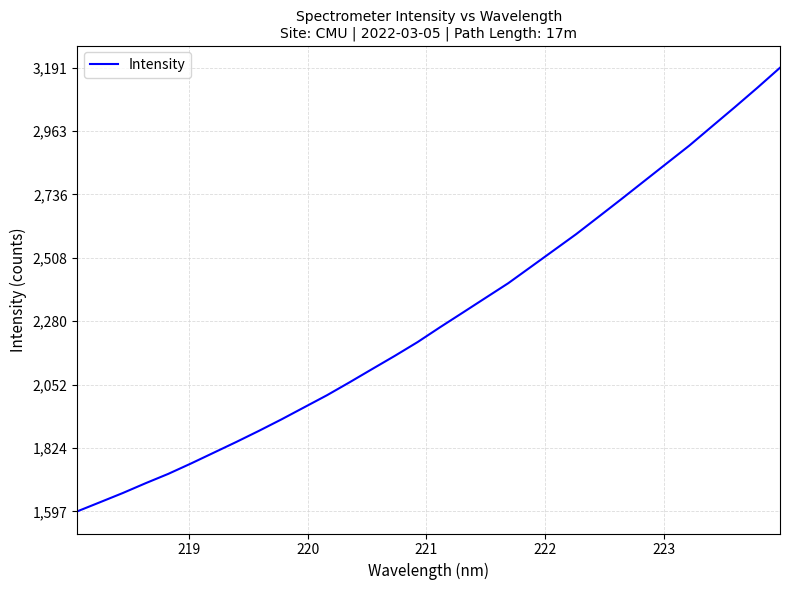

What is the difference between the maximum and minimum values?

1594.6